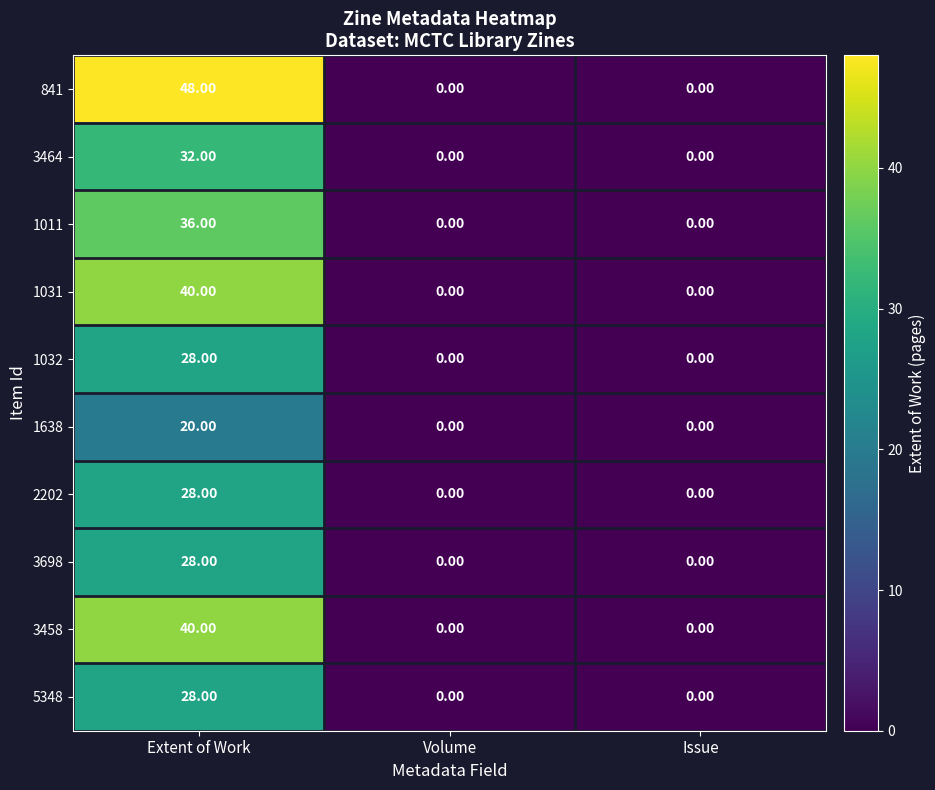

Which series has the widest spread of values?

841